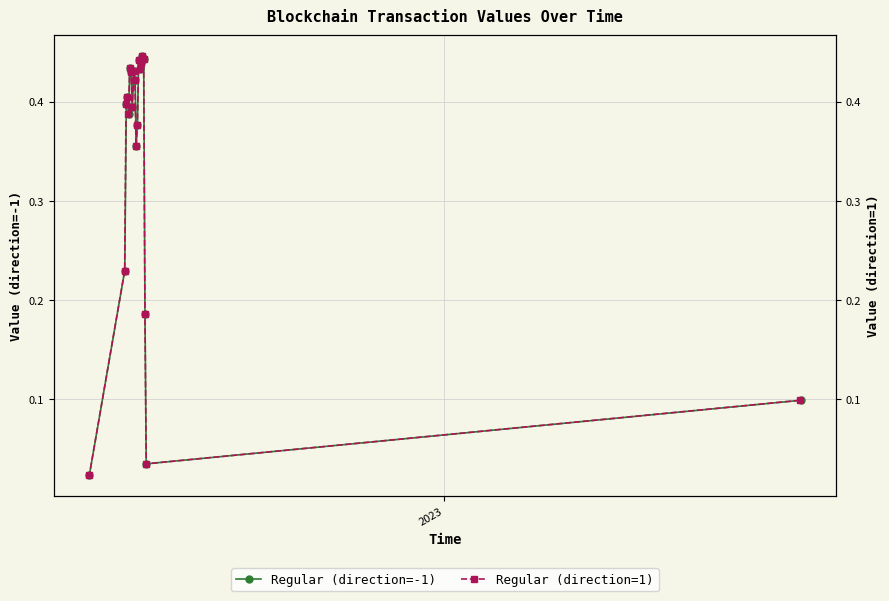

What are all the series names shown in the legend?

Regular (direction=-1), Regular (direction=1)